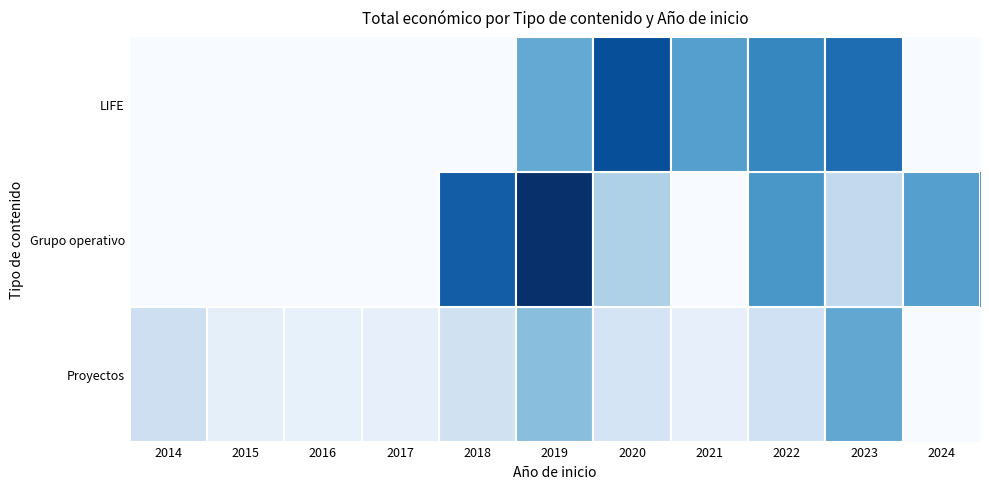

What is the difference between the maximum and minimum values in the LIFE series?

7152507